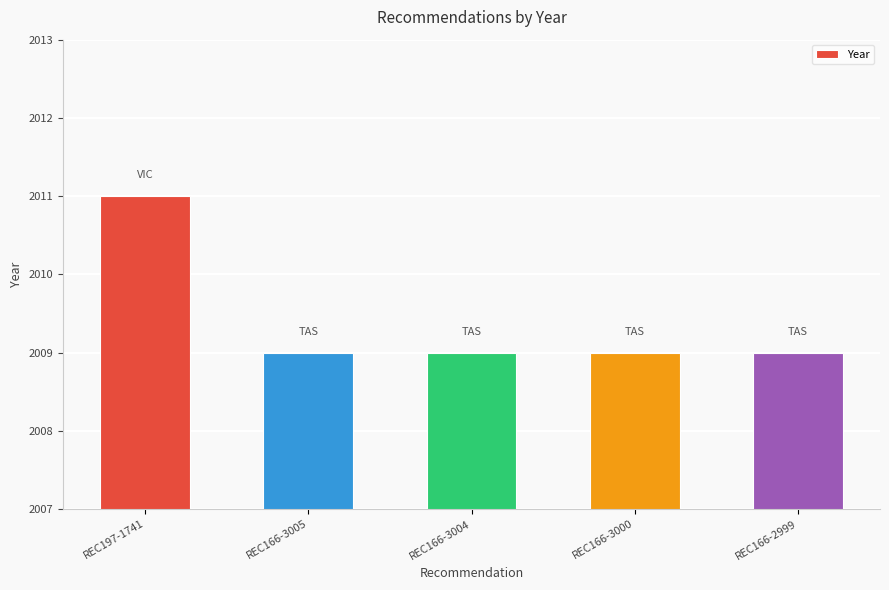

What is the label of the 2nd bar from the right?

REC166-3000